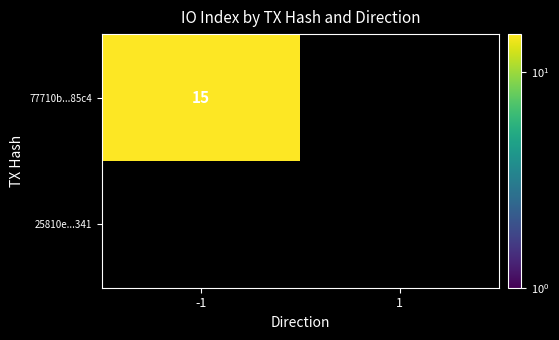

Count the number of categories in the chart.

2